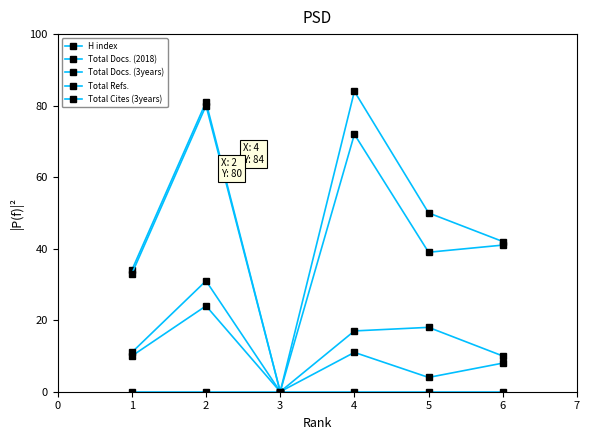

How many lines are shown in the chart?

5